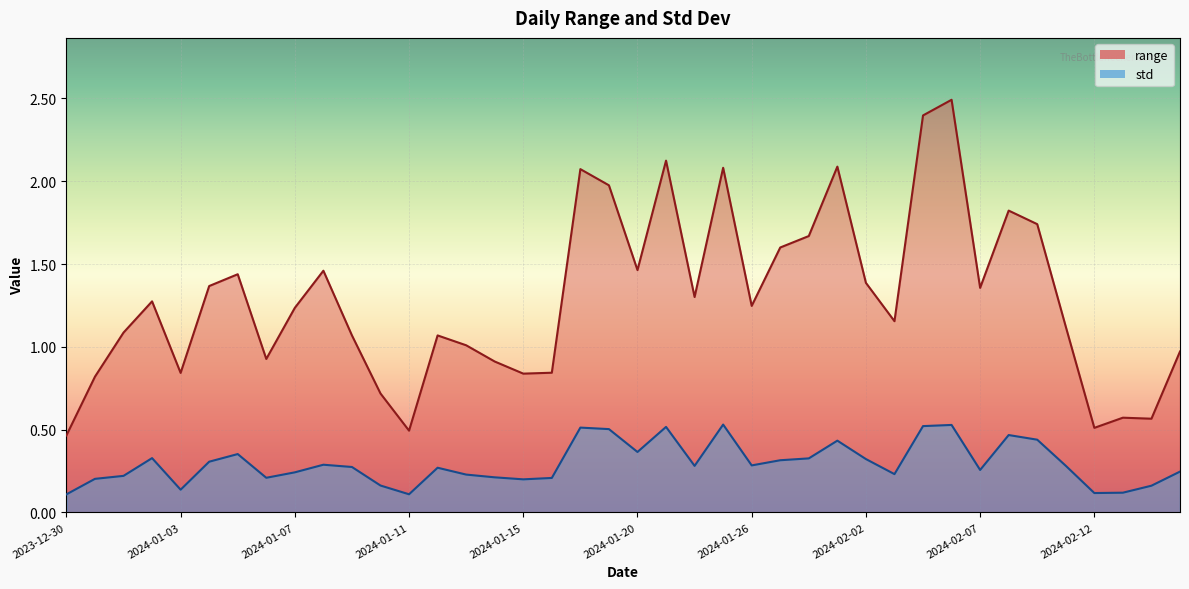

Rank the series by their maximum value, from lowest to highest.

std, range